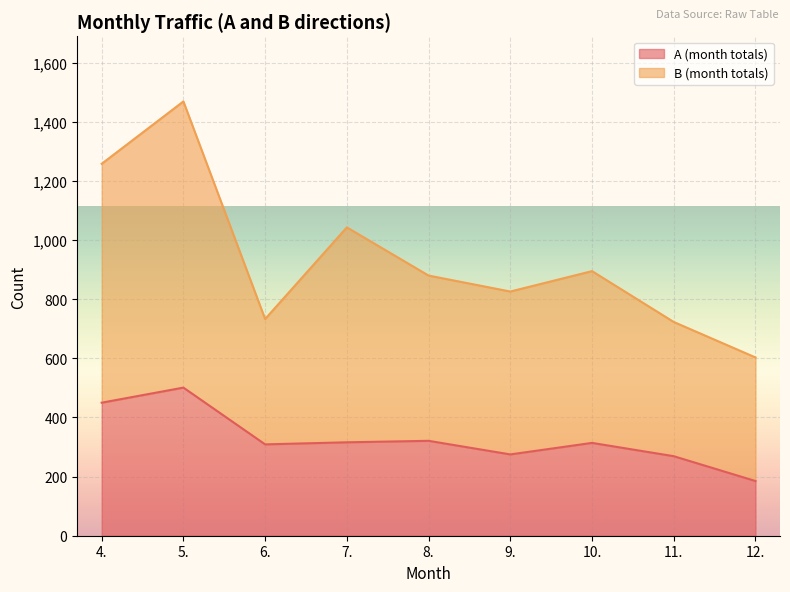

What position from the left is 10.?

7